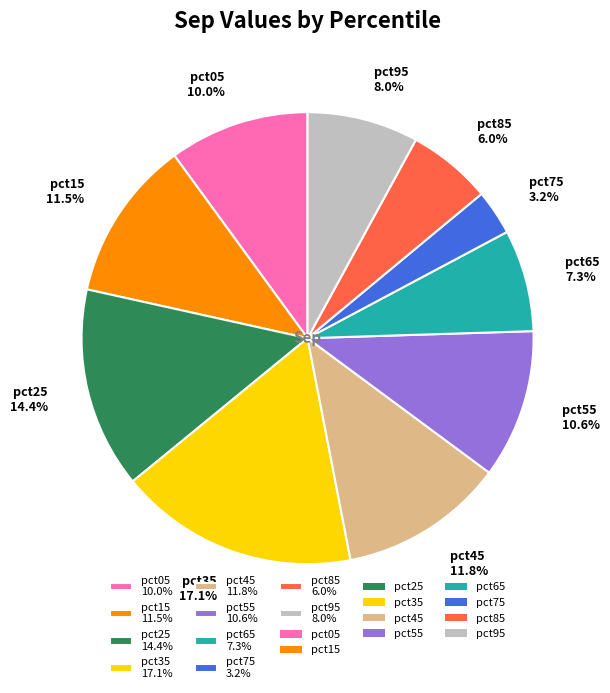

Is there any slice that represents more than half of the pie?

No